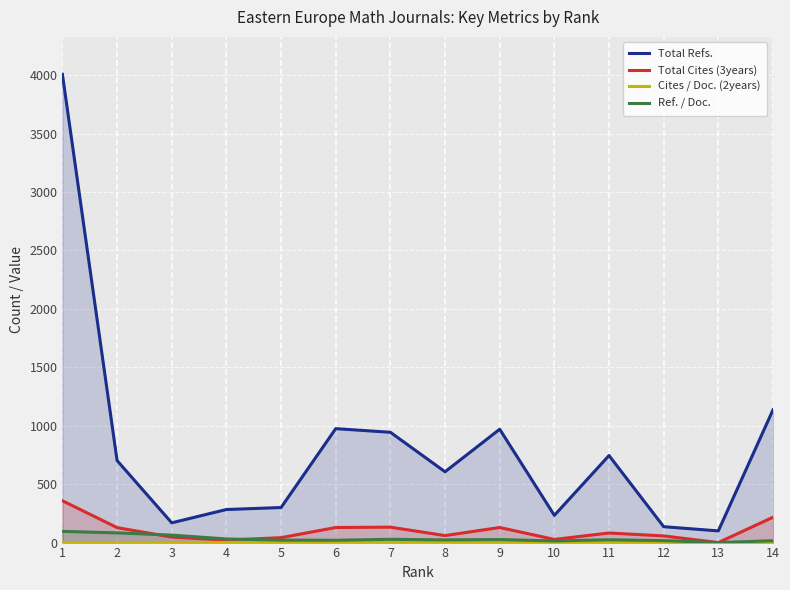

At which category is the sum across all series the highest?

1